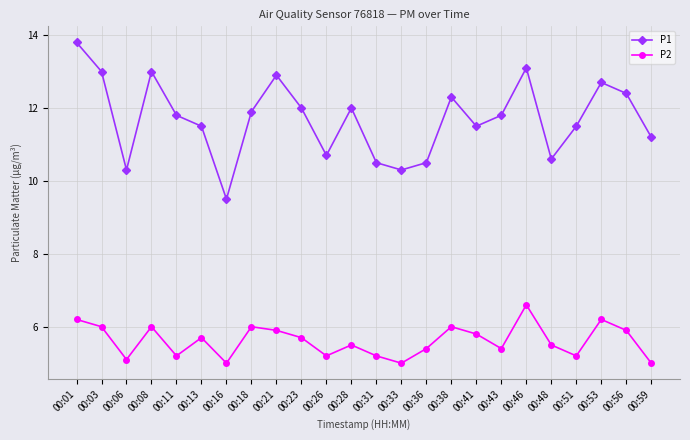

Which series has the widest spread of values?

P1